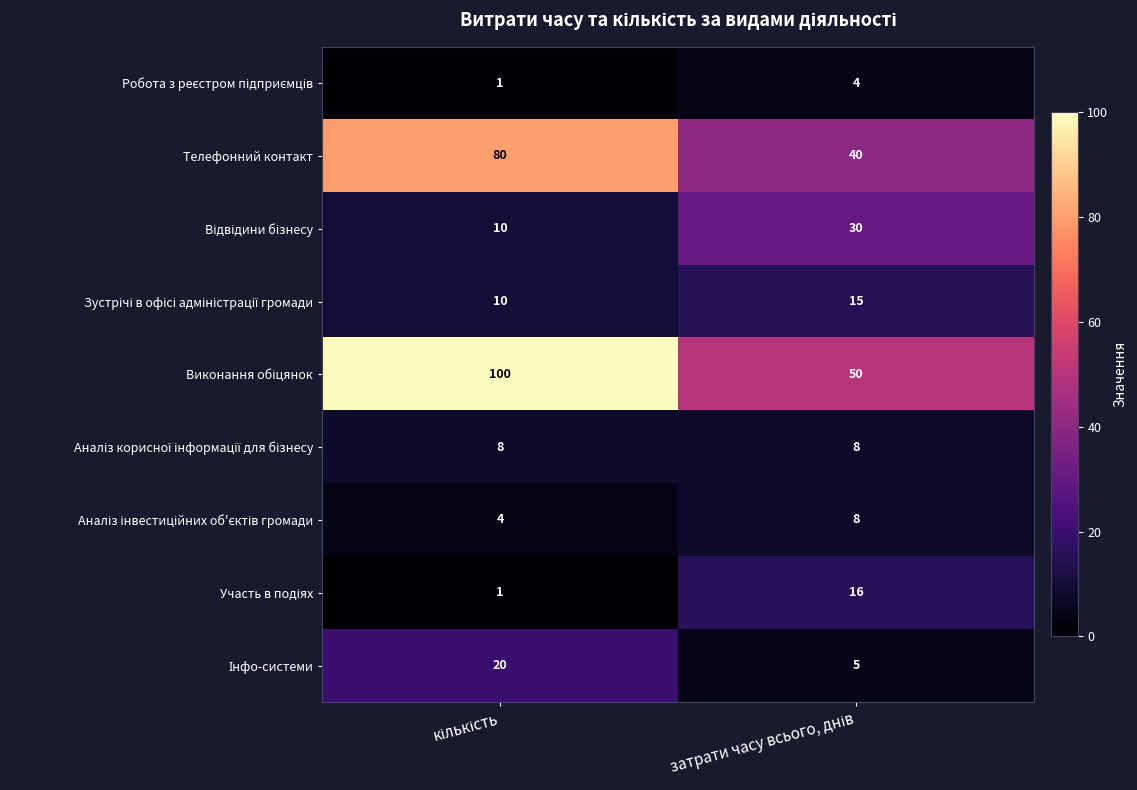

What is the average value of the Телефонний контакт series?

60